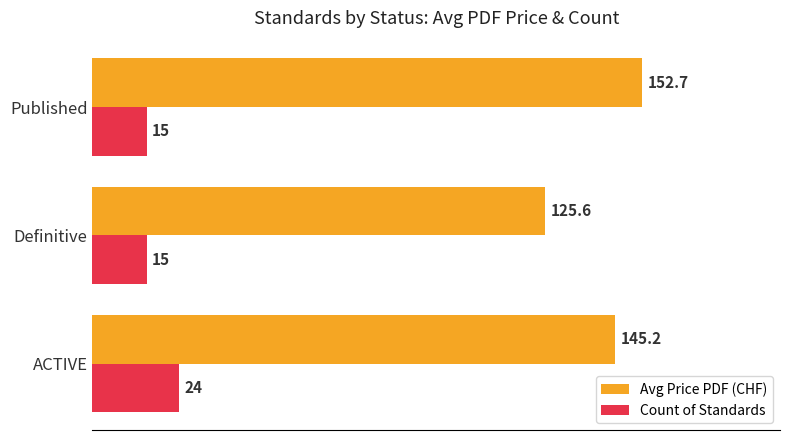

List the series in order of their overall mean, highest first.

Avg Price PDF (CHF), Count of Standards